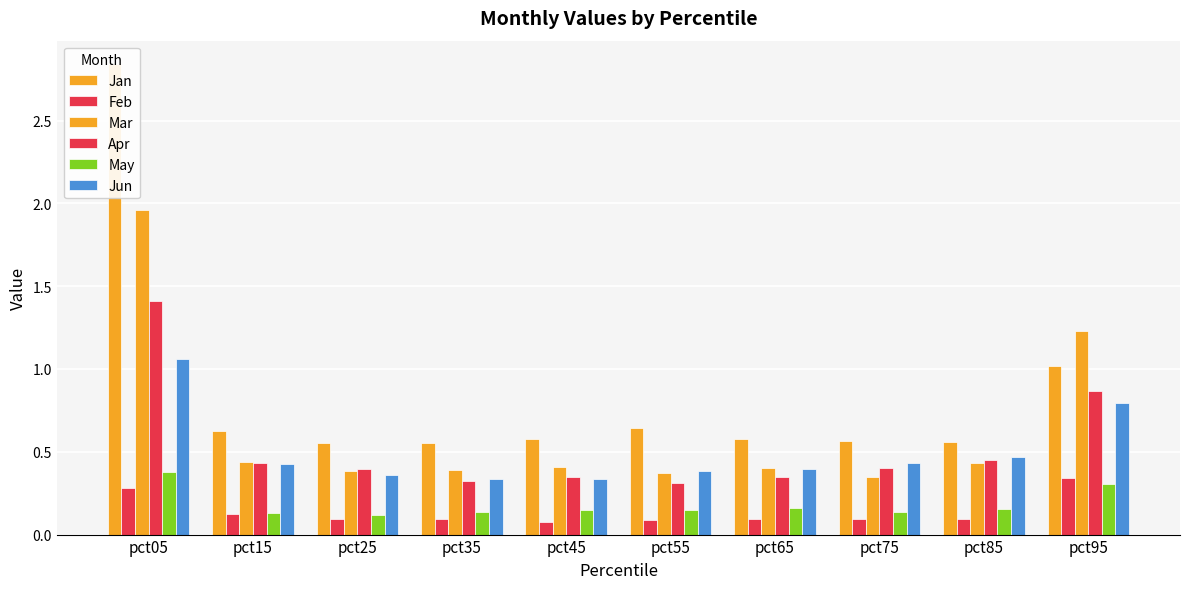

Which series has the largest total across all categories?

Jan